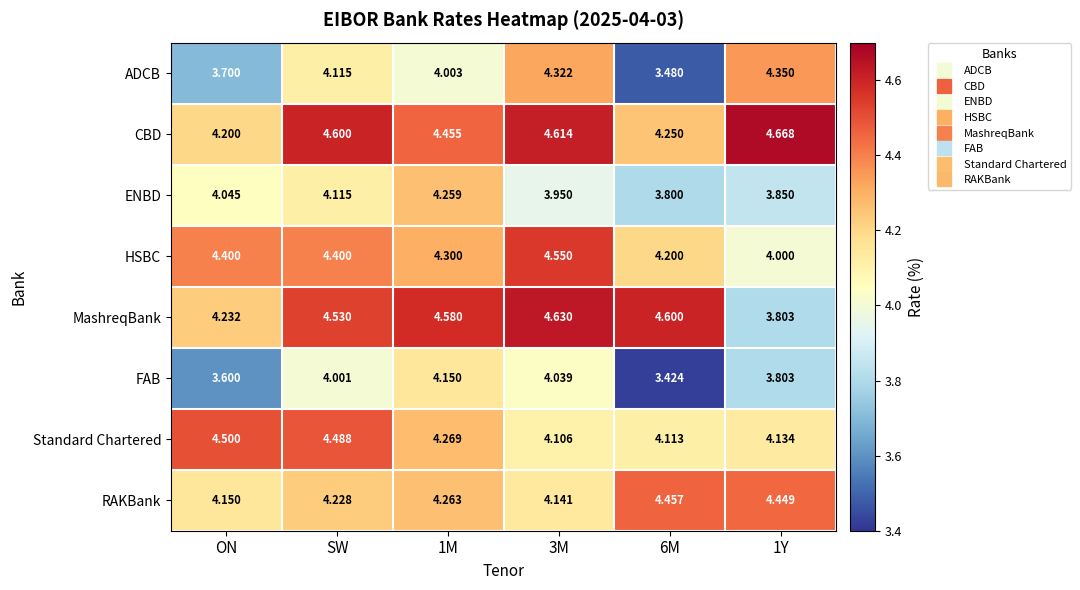

Where does the MashreqBank series first go above 4?

ON